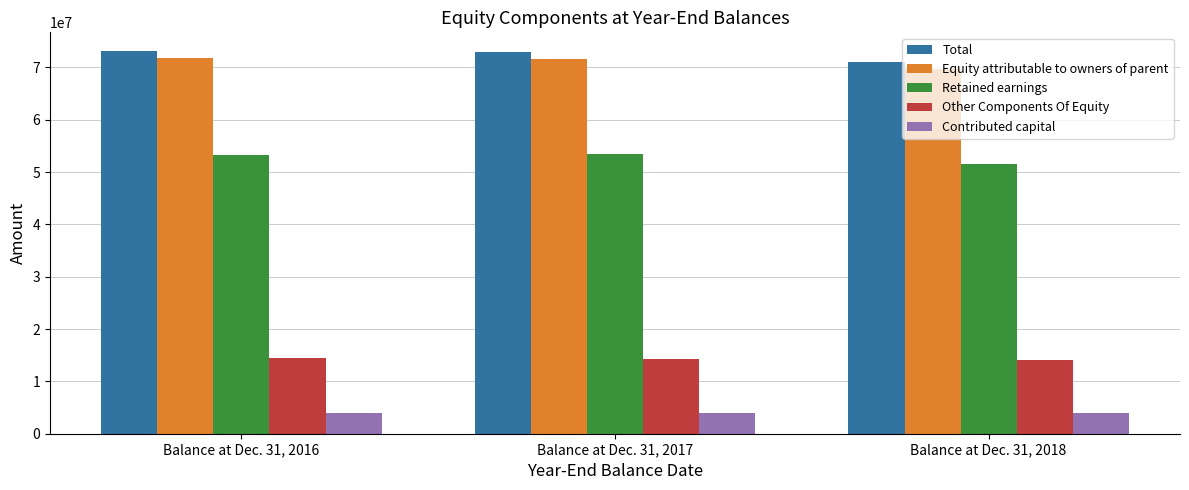

List the labels in order of Equity attributable to owners of parent value, smallest first.

Balance at Dec. 31, 2018, Balance at Dec. 31, 2017, Balance at Dec. 31, 2016